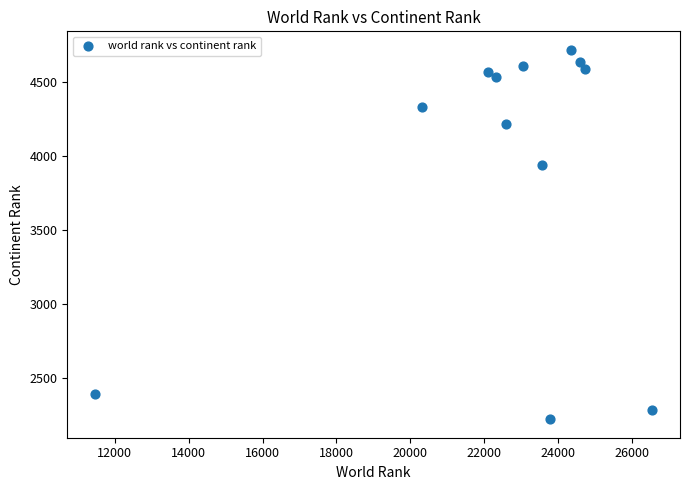

What is the range of X values (max minus min)?

15081